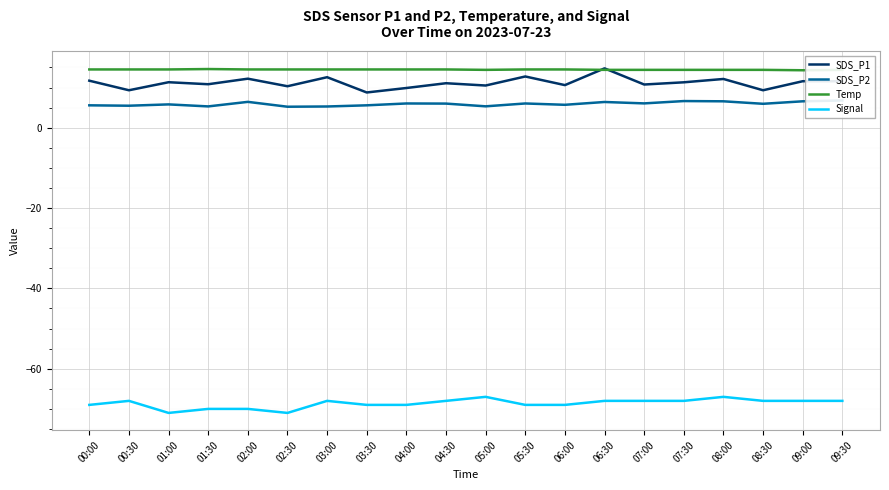

Which series has the largest total across all categories?

Temp